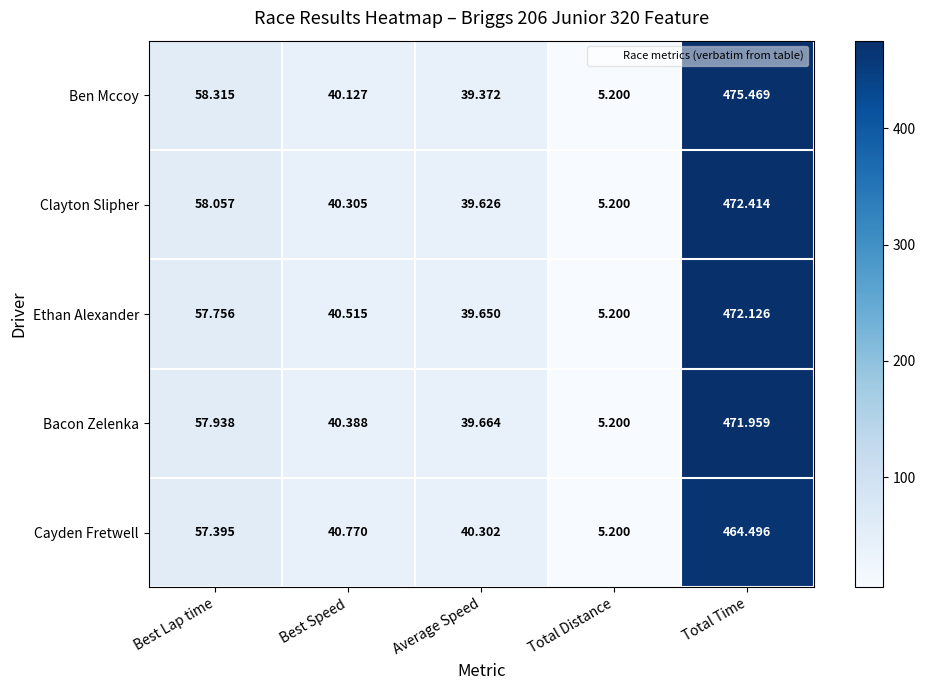

List the series in order of their peak value, lowest first.

Cayden Fretwell, Bacon Zelenka, Ethan Alexander, Clayton Slipher, Ben Mccoy